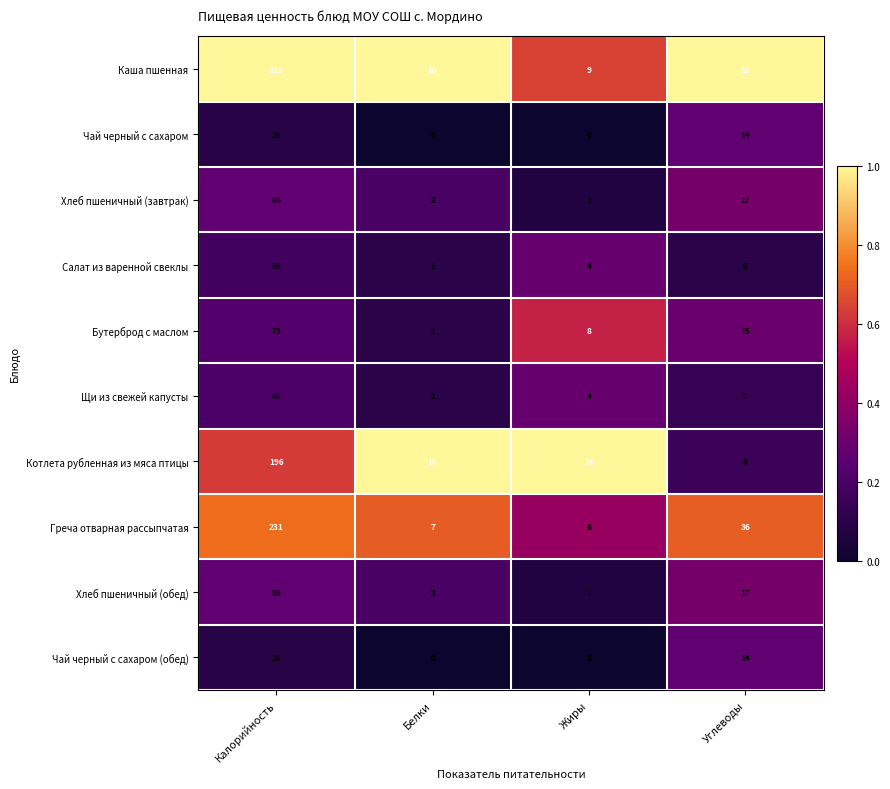

Which series has the widest spread of values?

Каша пшенная